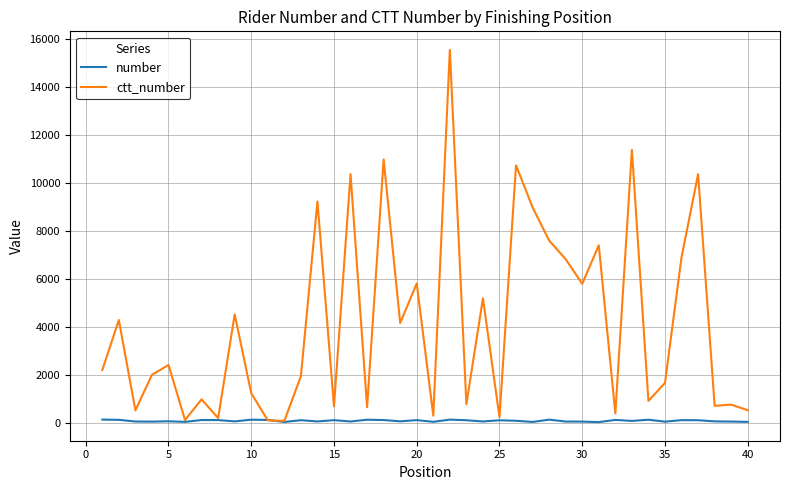

What is the sum of all ctt_number values?

165377